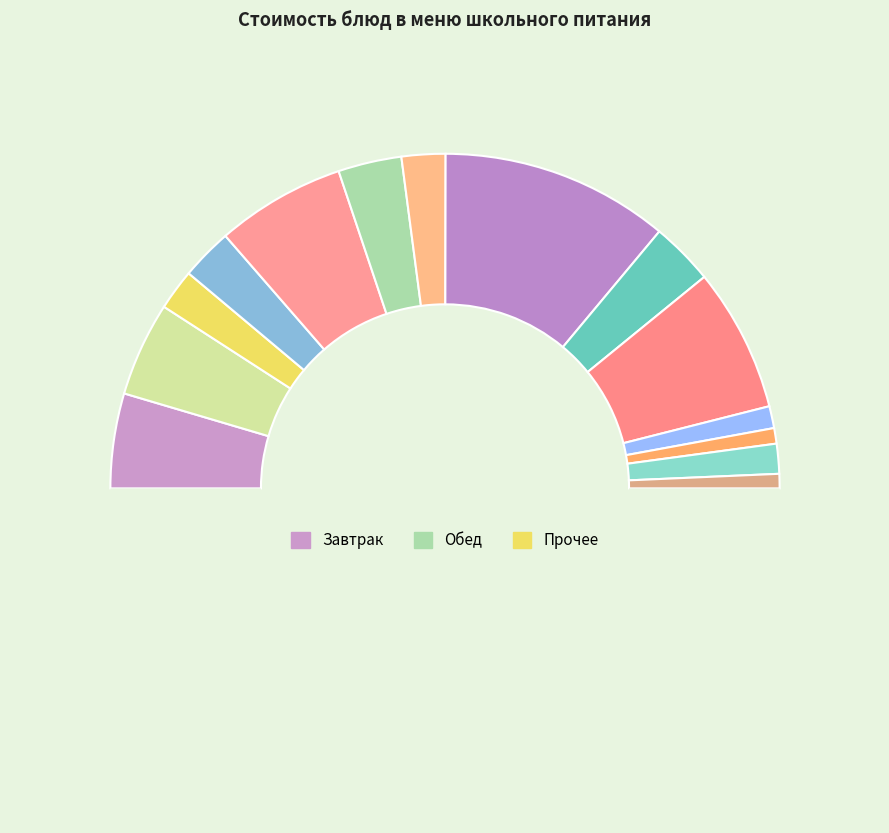

Rank the categories by value from highest to lowest.

шницель из курицы, яблоки, конфеты шоколадные, каша дружба, кофейный напиток, салат витаминный, каша гречневая, масло сливочное, суп картофельный, батон, компот, хлеб пшеничный, хлеб ржаной, соус красный